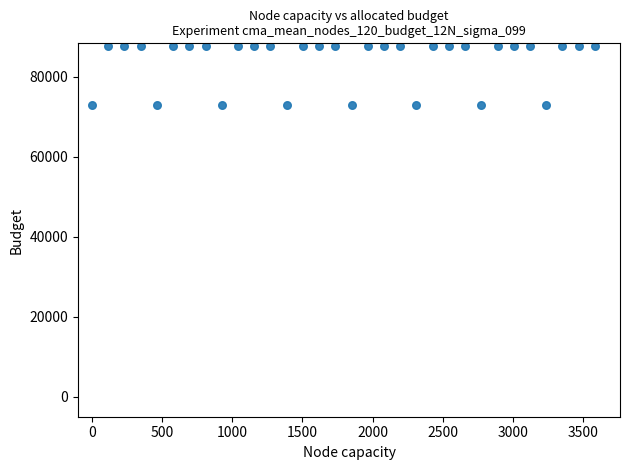

What is the range of X values (max minus min)?

3584.4